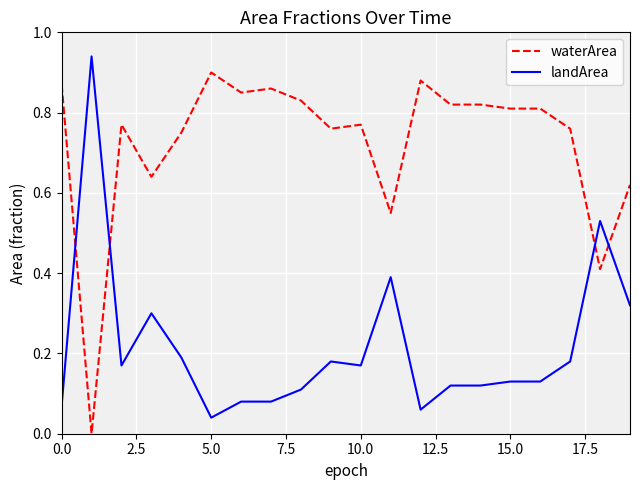

Which series has the largest total across all categories?

waterArea